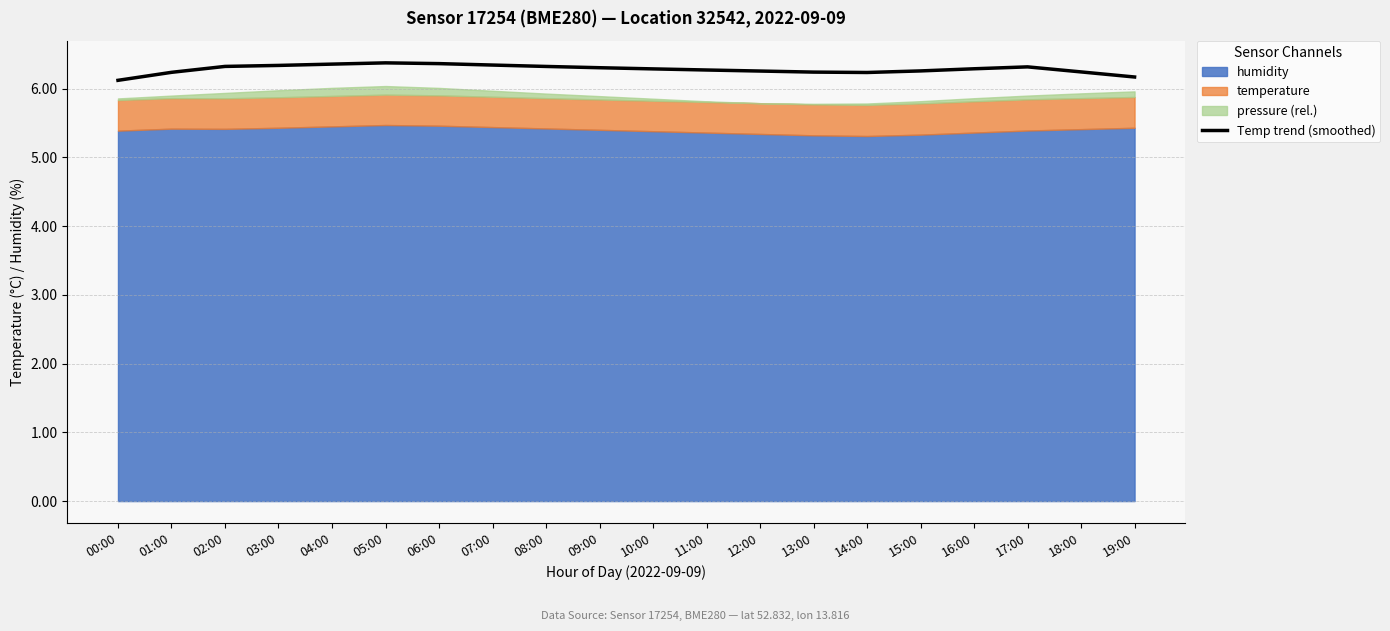

The value of Temp trend (smoothed) at 02:00 is 6.3. True or false?

True